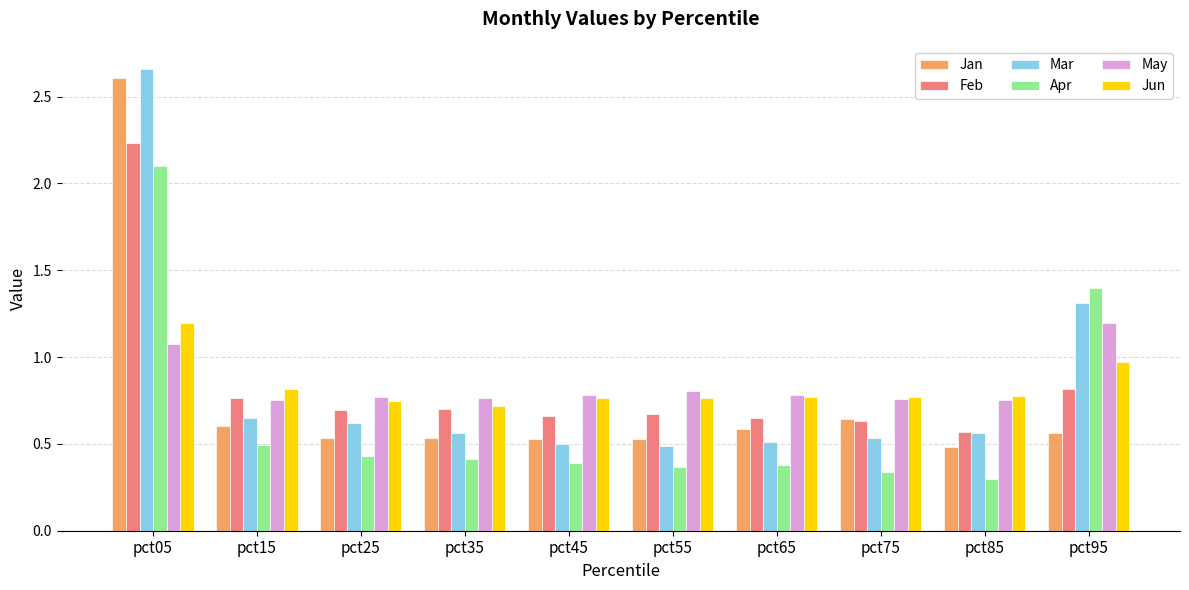

At how many categories does at least one series exceed 1?

2